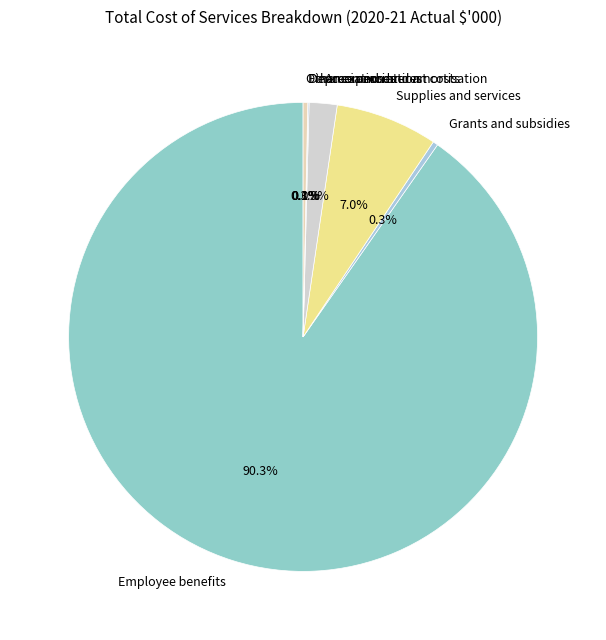

Which category has the biggest portion of the pie?

Employee benefits